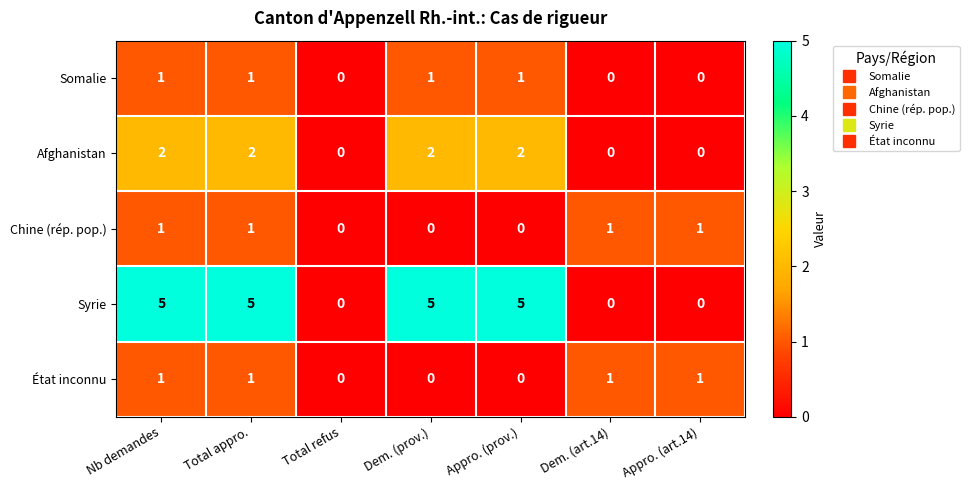

Which series has the largest total across all categories?

Syrie